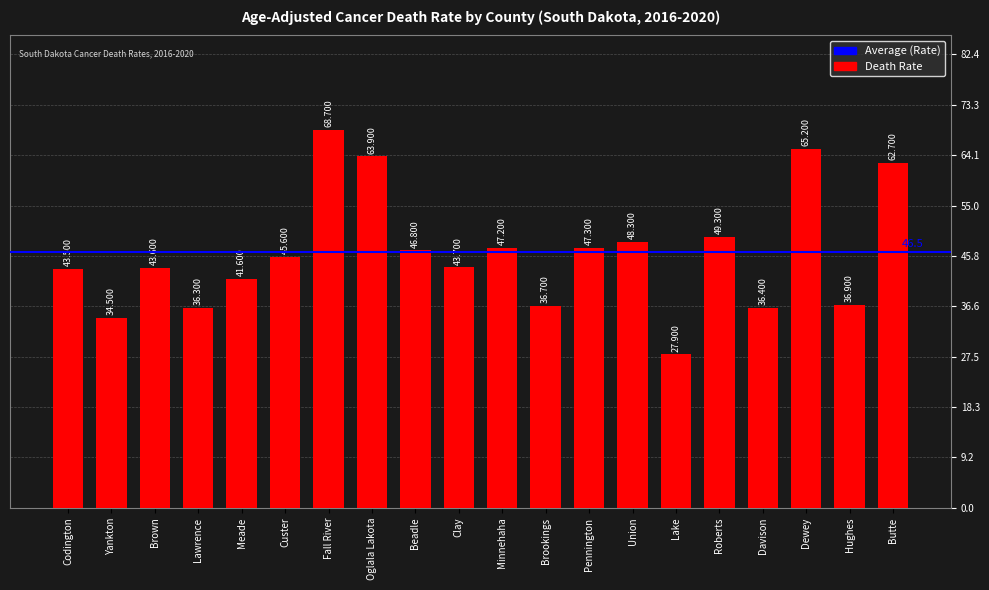

Between Custer and Fall River, which is larger?

Fall River